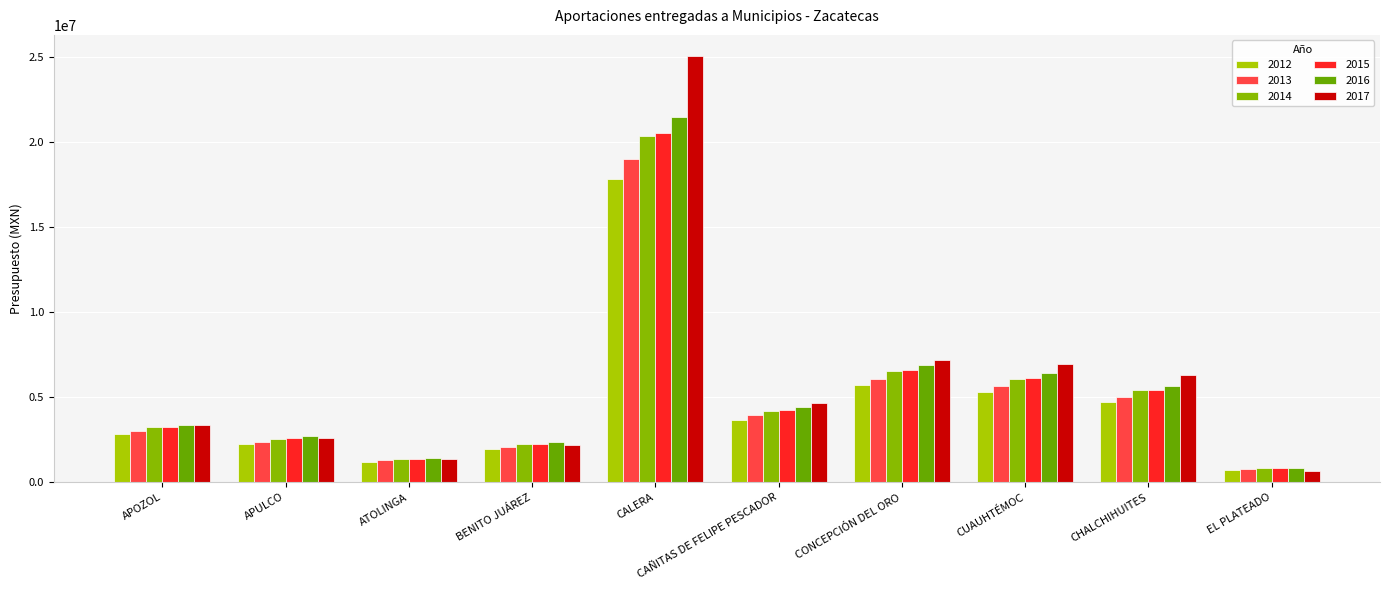

What is the difference between the highest and lowest values at CAÑITAS DE FELIPE PESCADOR?

971970